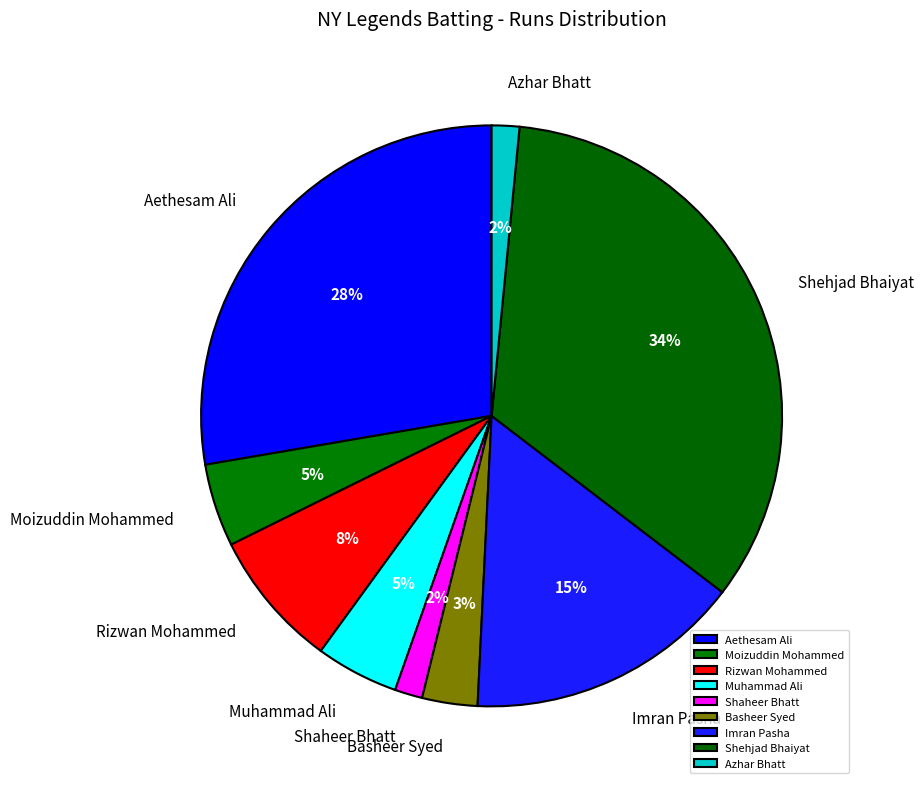

To the nearest percent, what is the combined percentage of Muhammad Ali and Aethesam Ali?

32%